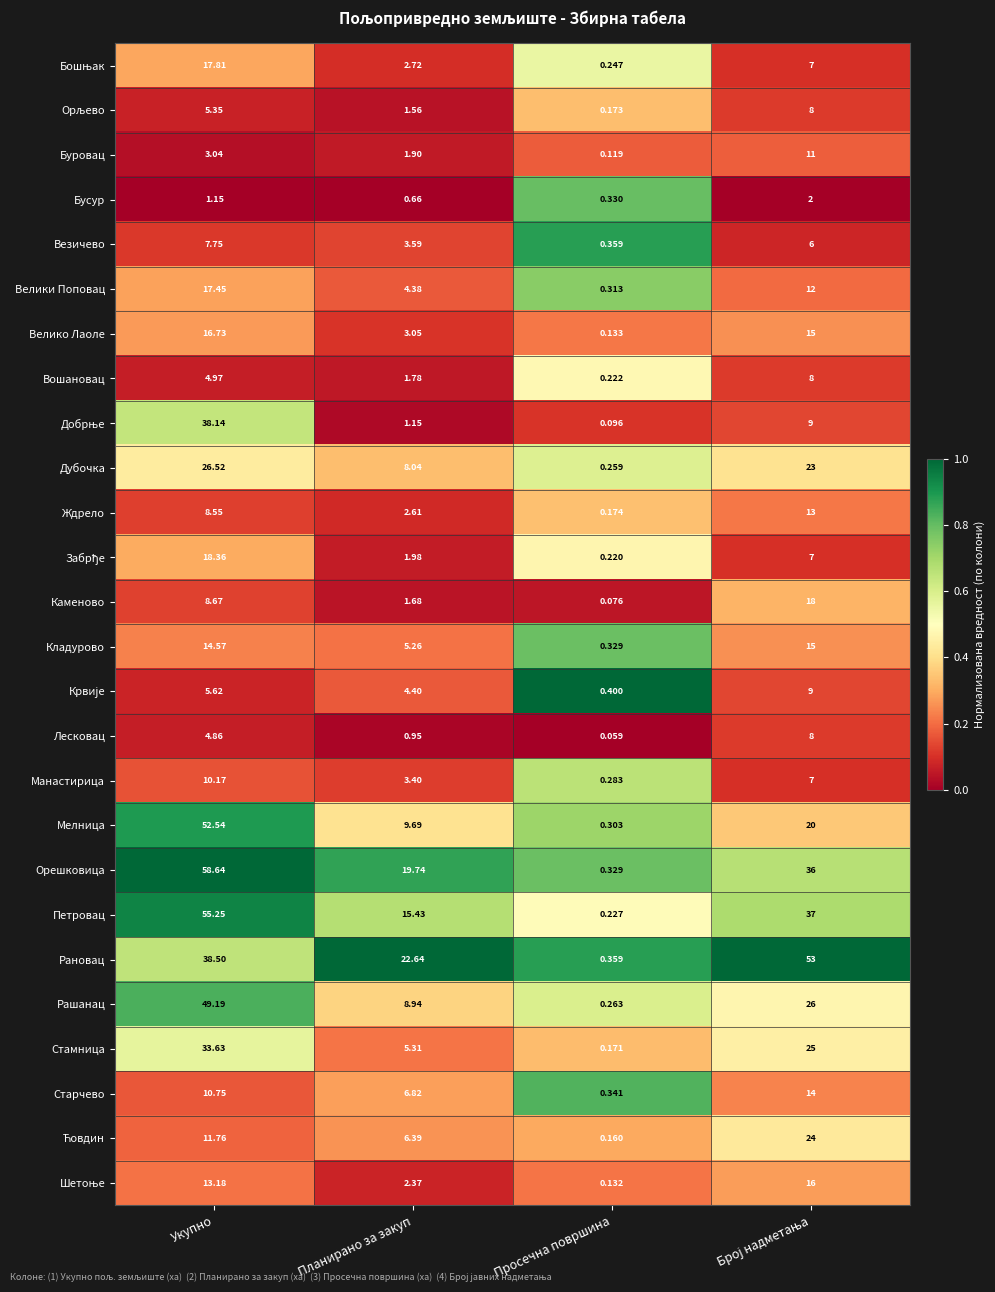

Which category has the highest value across all series?

Укупно